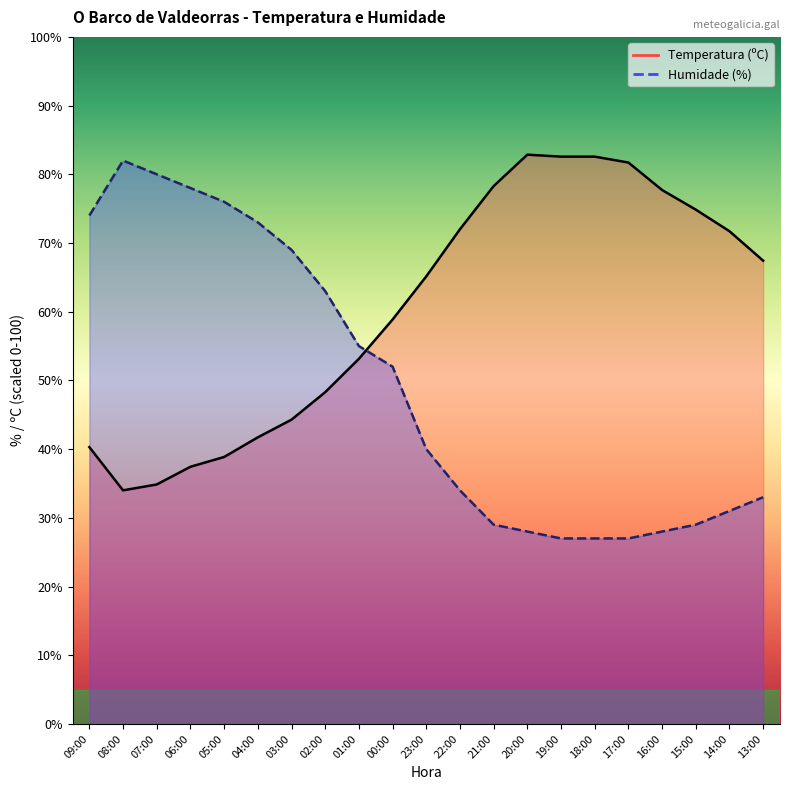

Where do Humidade (%) and Temperatura (ºC) first cross each other?

01:00 and 00:00